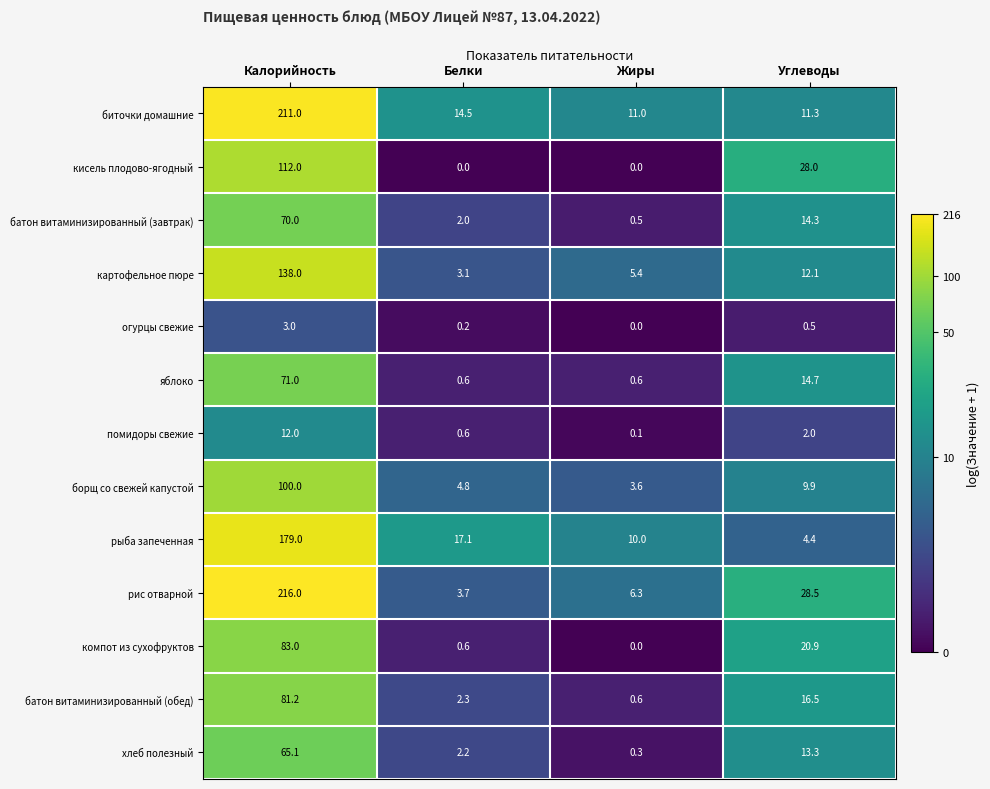

What is the difference between the highest and lowest values at Белки?

17.1